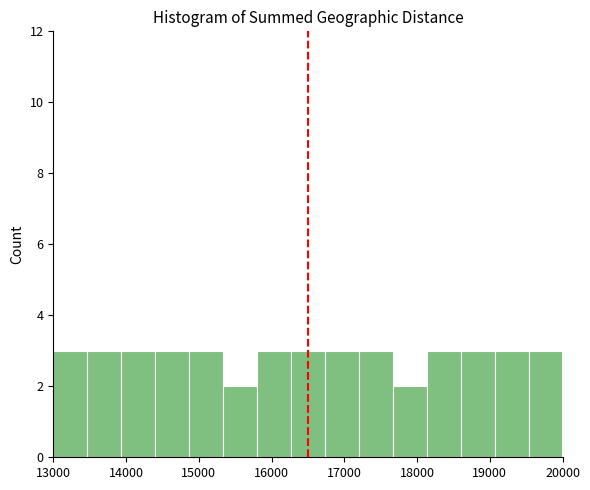

How tall is the bar that spans 13900 to 14400 on the x-axis? Neither the bar edges nor the heights are printed on the chart, so give them approximately, as read against the axes.

3